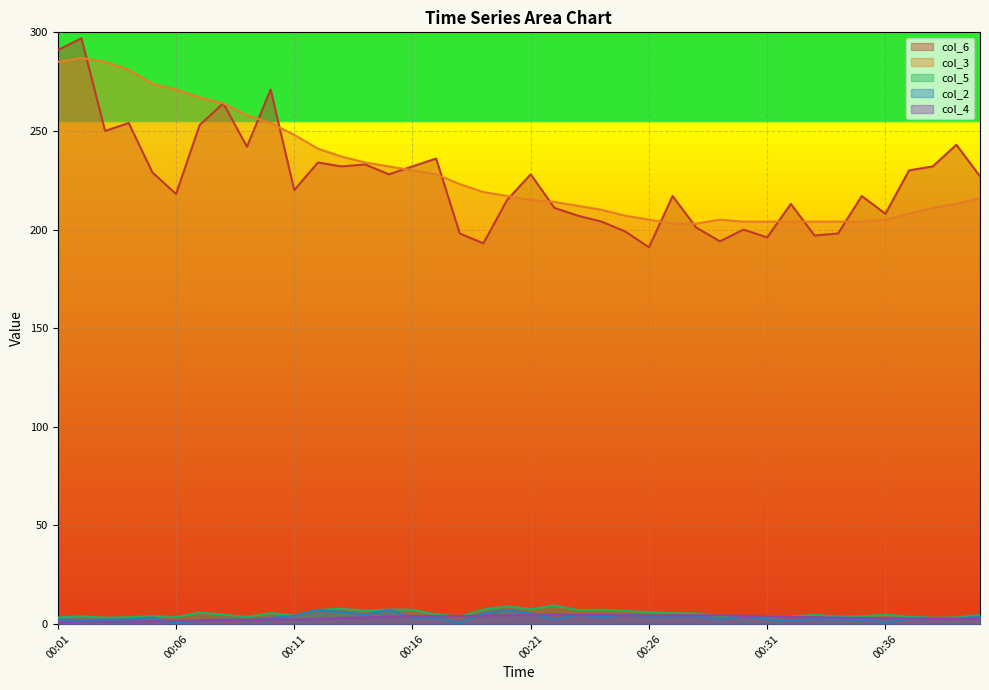

The value of col_2 at 00:12 is 7.2. True or false?

True